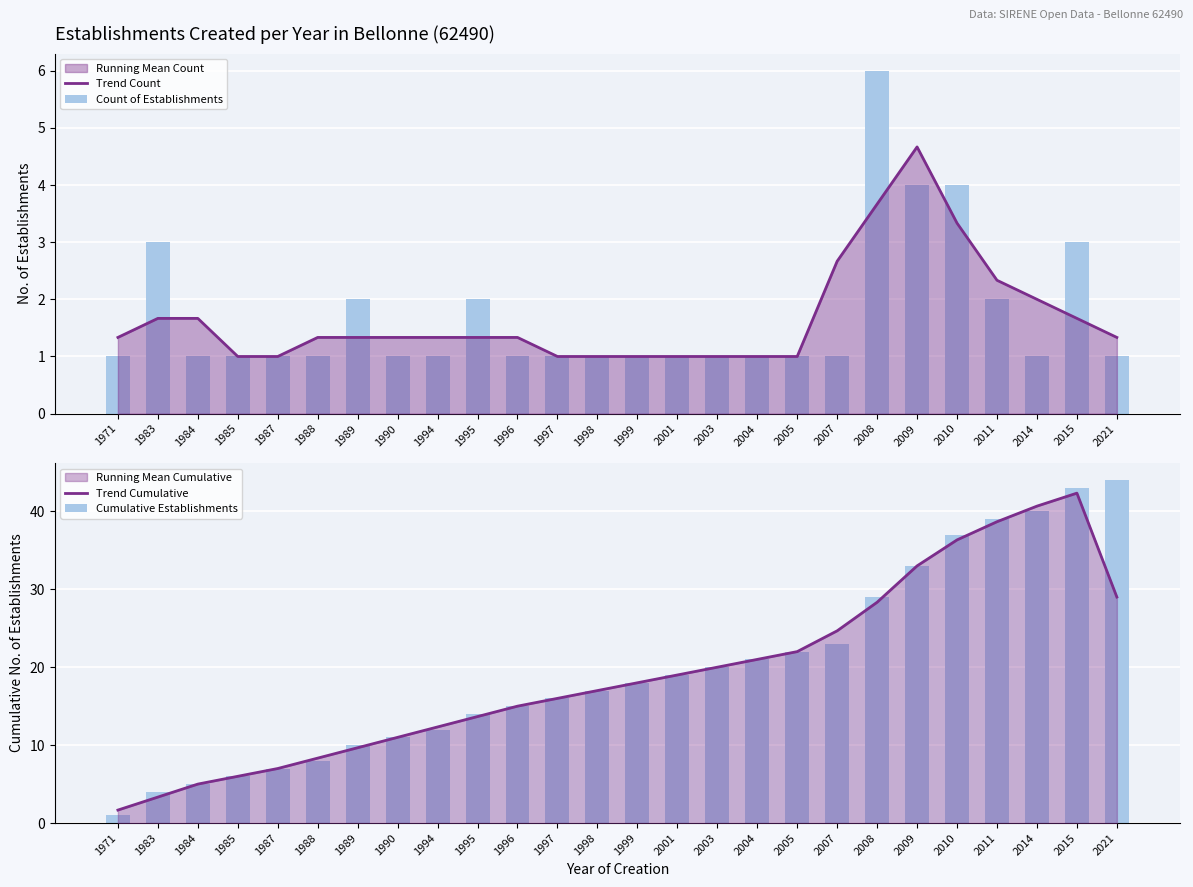

Does the chart contain stacked bars?

No